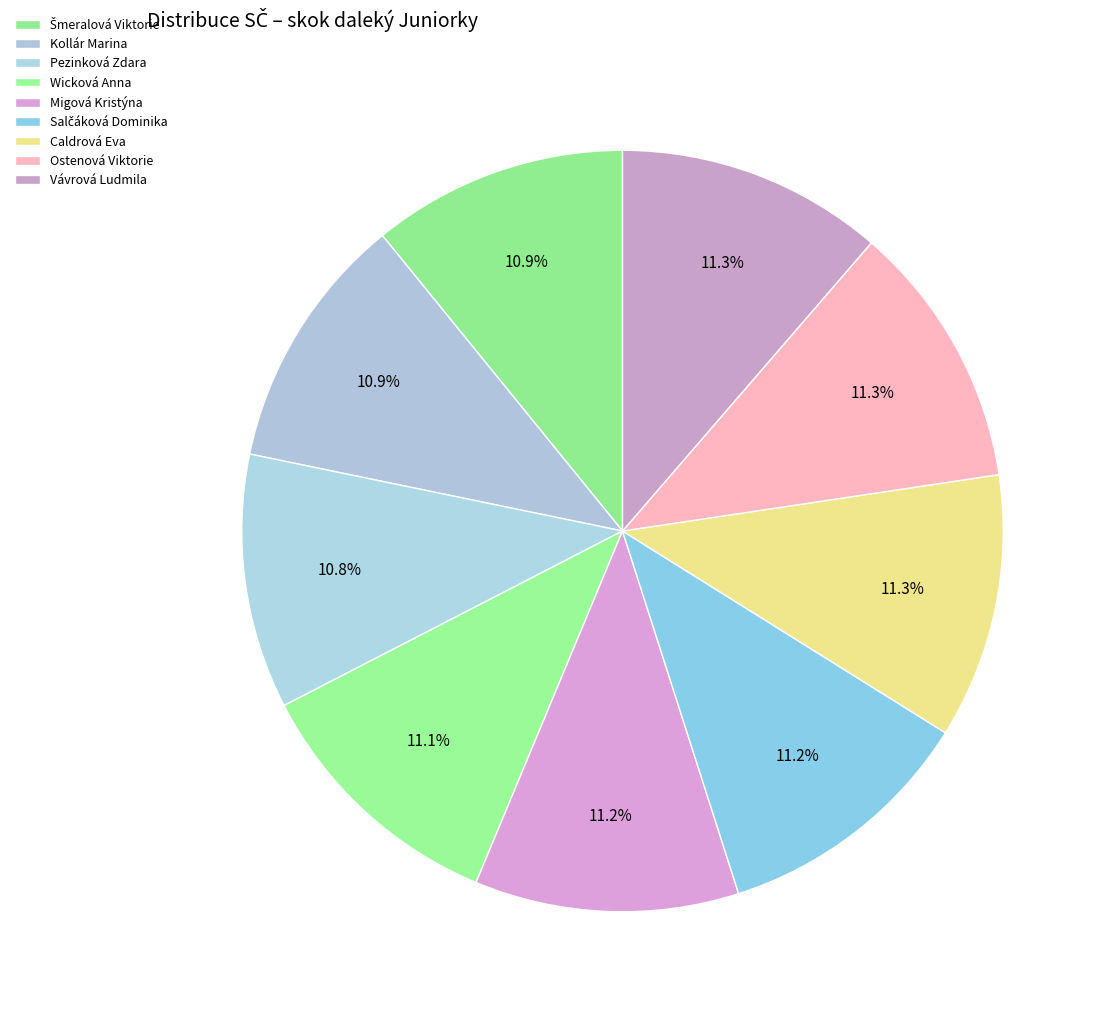

Between Kollár Marina and Ostenová Viktorie, which is larger?

Ostenová Viktorie